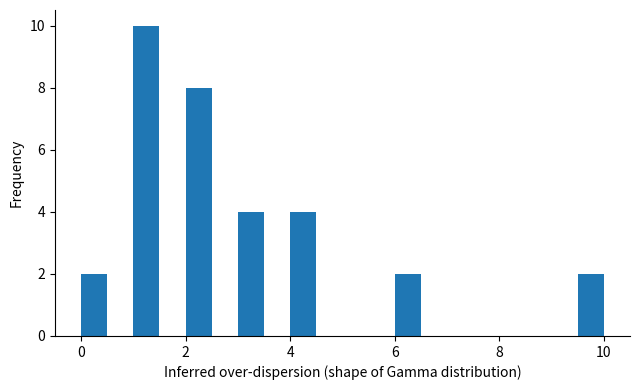

Around what value on the x-axis is the tallest bar? Give the approximate position of its centre, as read against the axis.

1.2